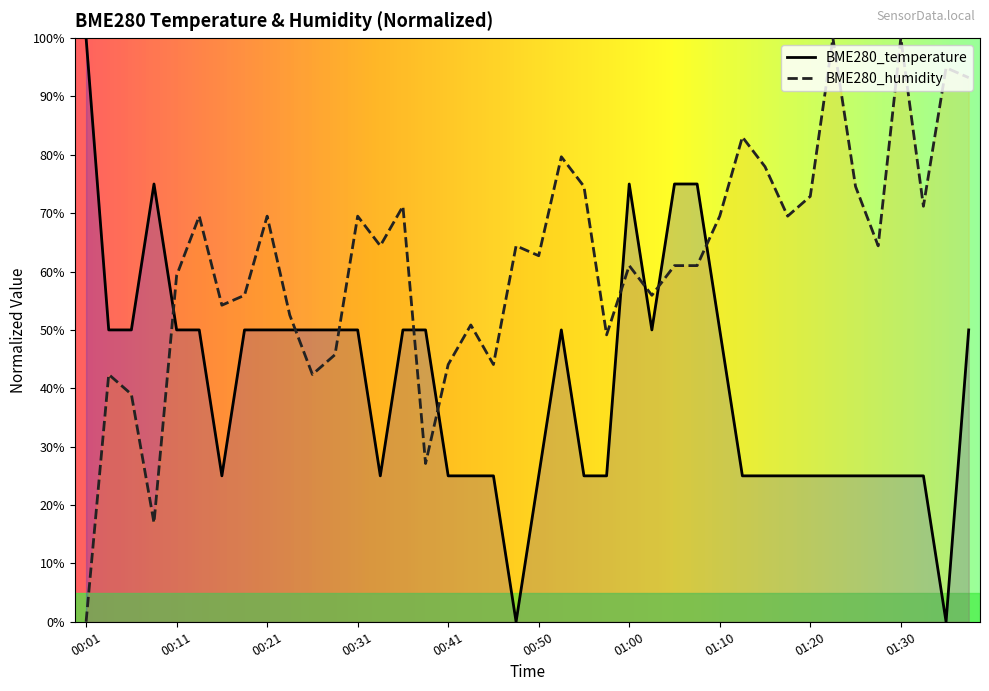

At which label is BME280_humidity closest to 50?

00:43